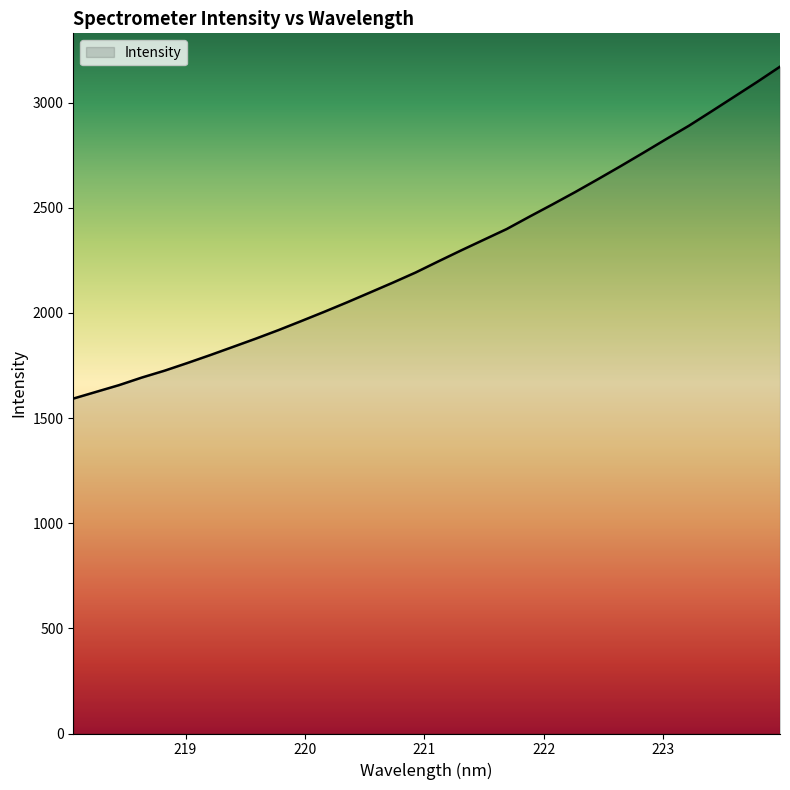

What is the maximum value shown in the chart?

3170.7